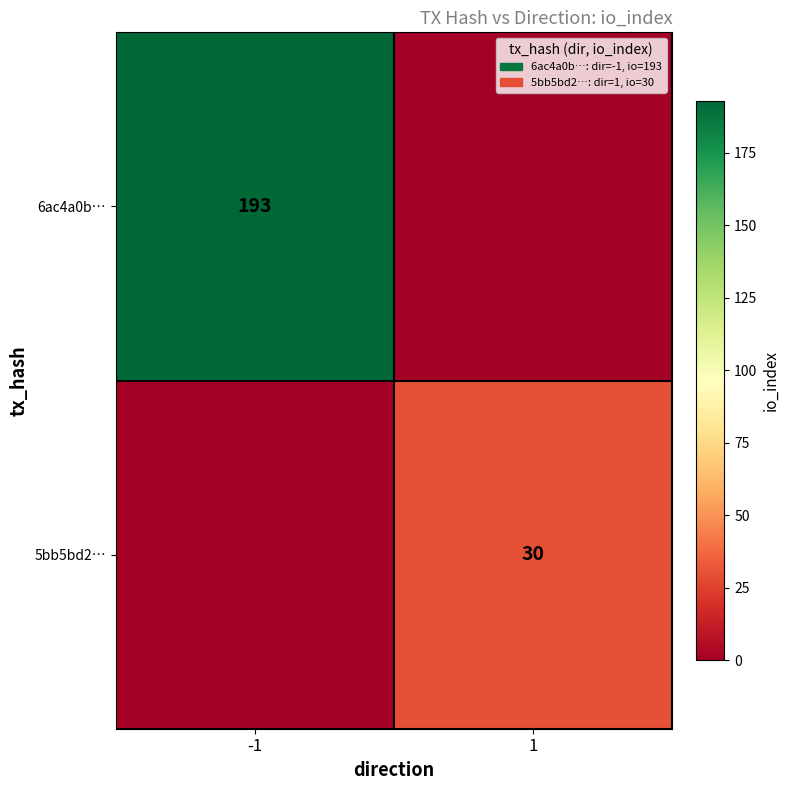

The value of 5bb5bd2… at 1 is 30. True or false?

True